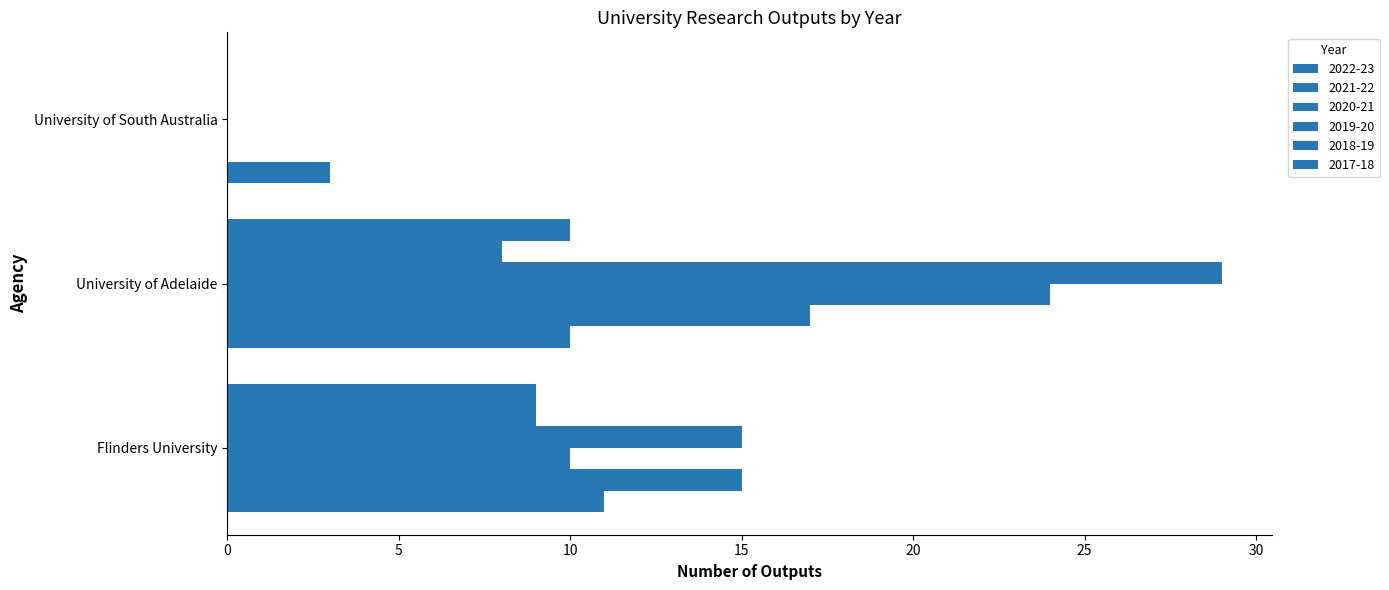

What is the label of the 1st bar from the left?

Flinders University